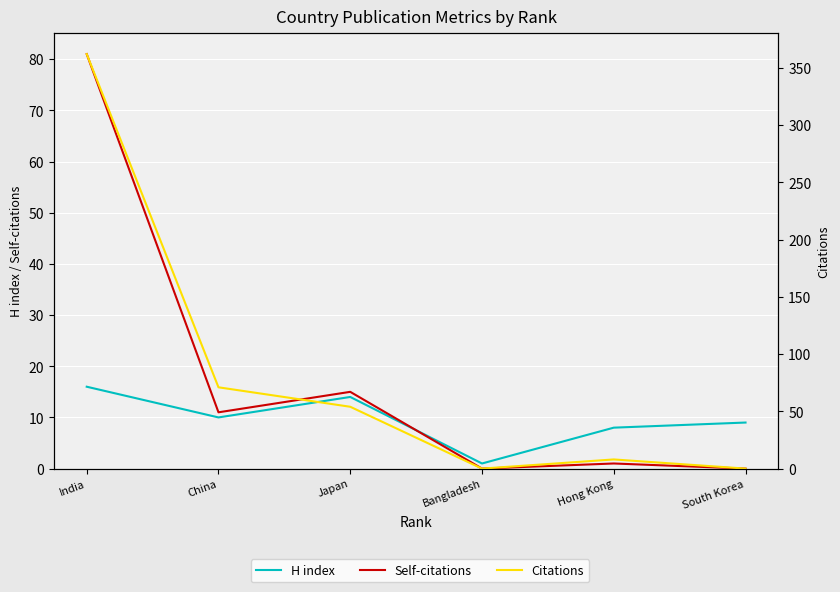

The H index series shows 4 at Hong Kong. True or false?

False